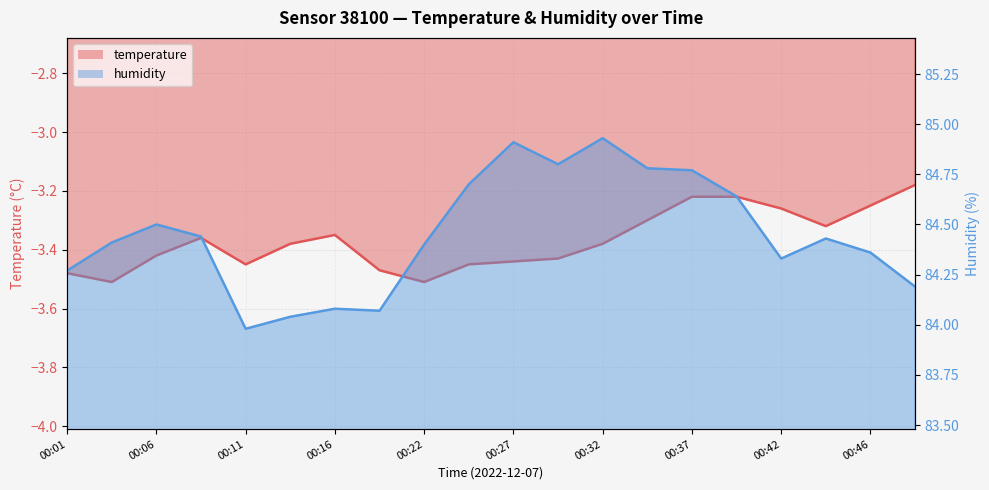

What is the spread (max minus min) of values at 00:42?

87.6